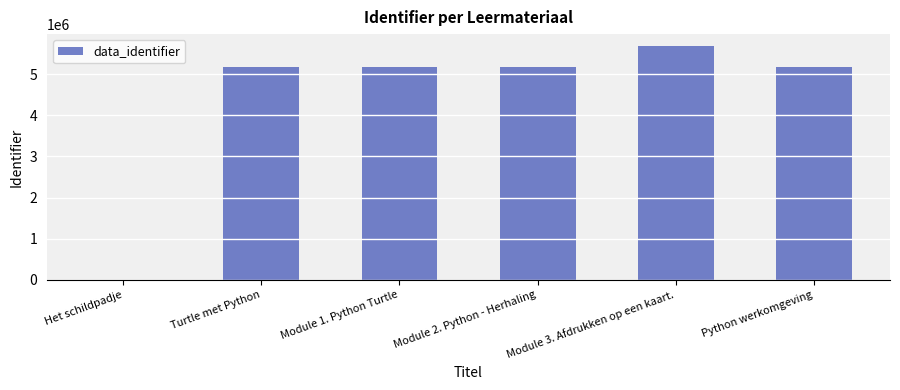

Which category has the highest value across all series?

Module 3. Afdrukken op een kaart.